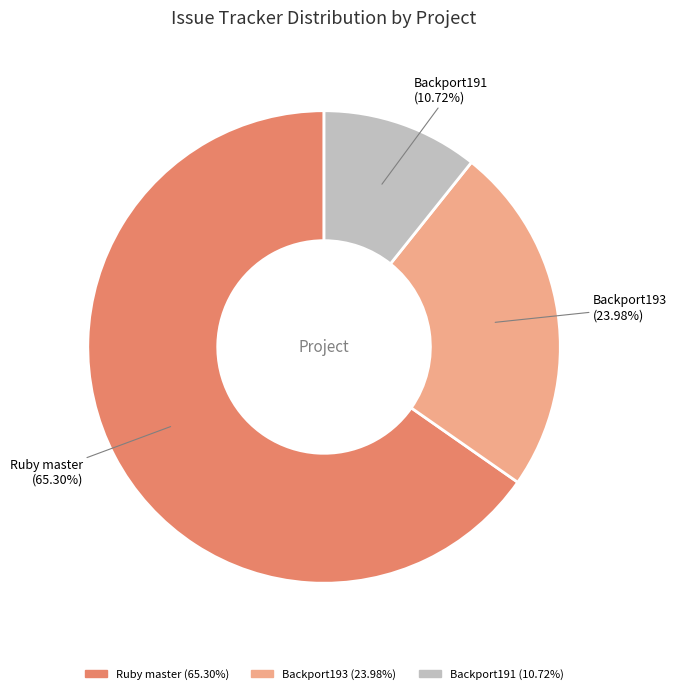

Is there any slice that represents more than half of the pie?

Yes